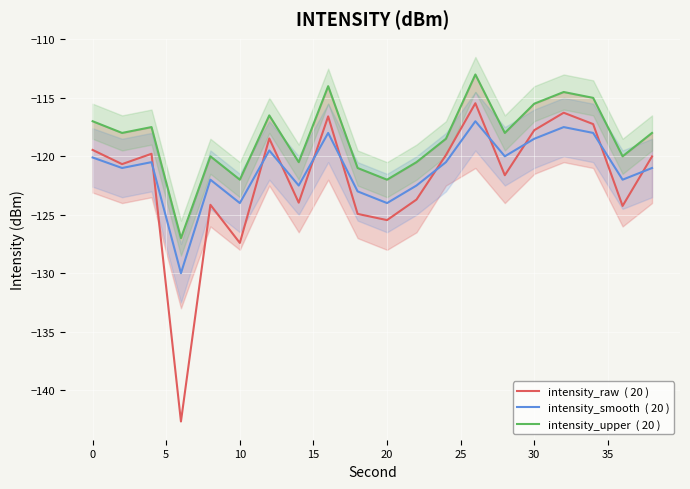

True or false: intensity_raw  ( 20 ) and intensity_smooth  ( 20 ) cross at least once.

True